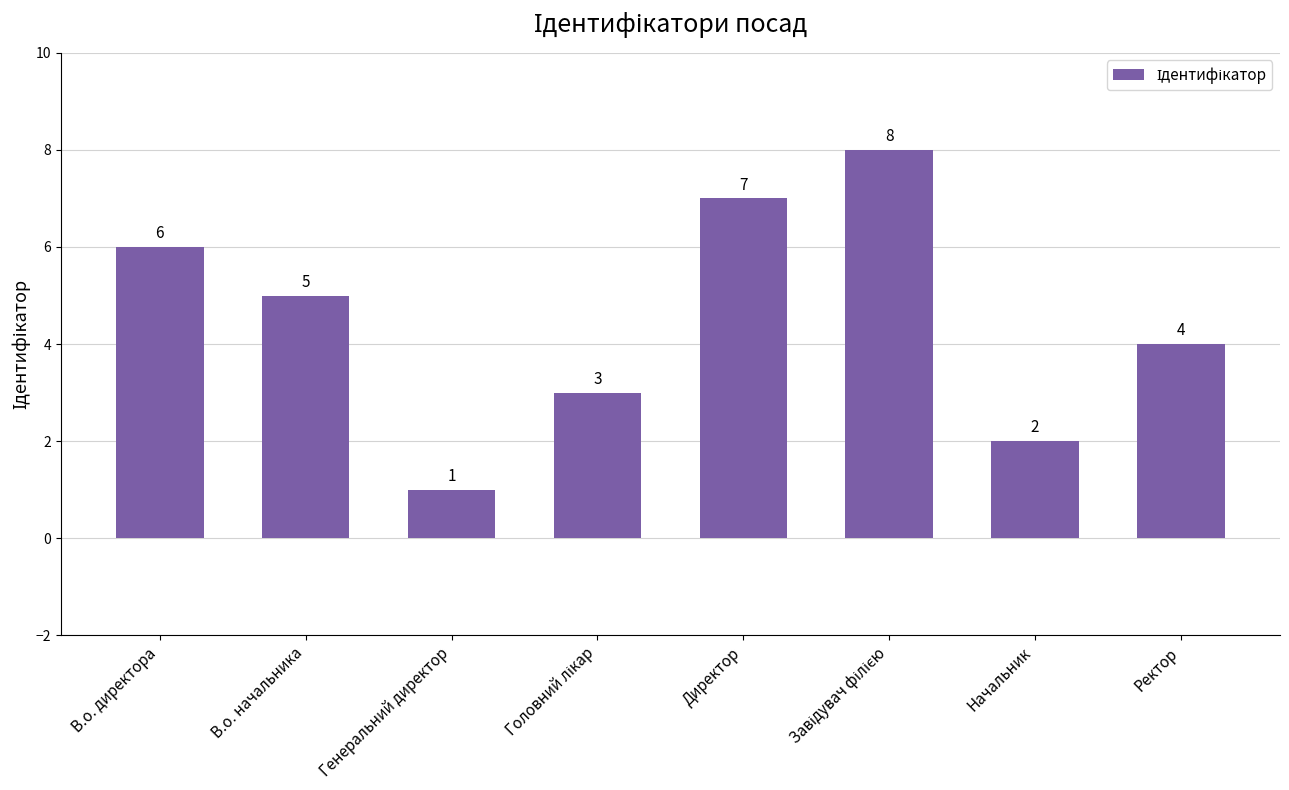

How many values are between 3 and 7?

5